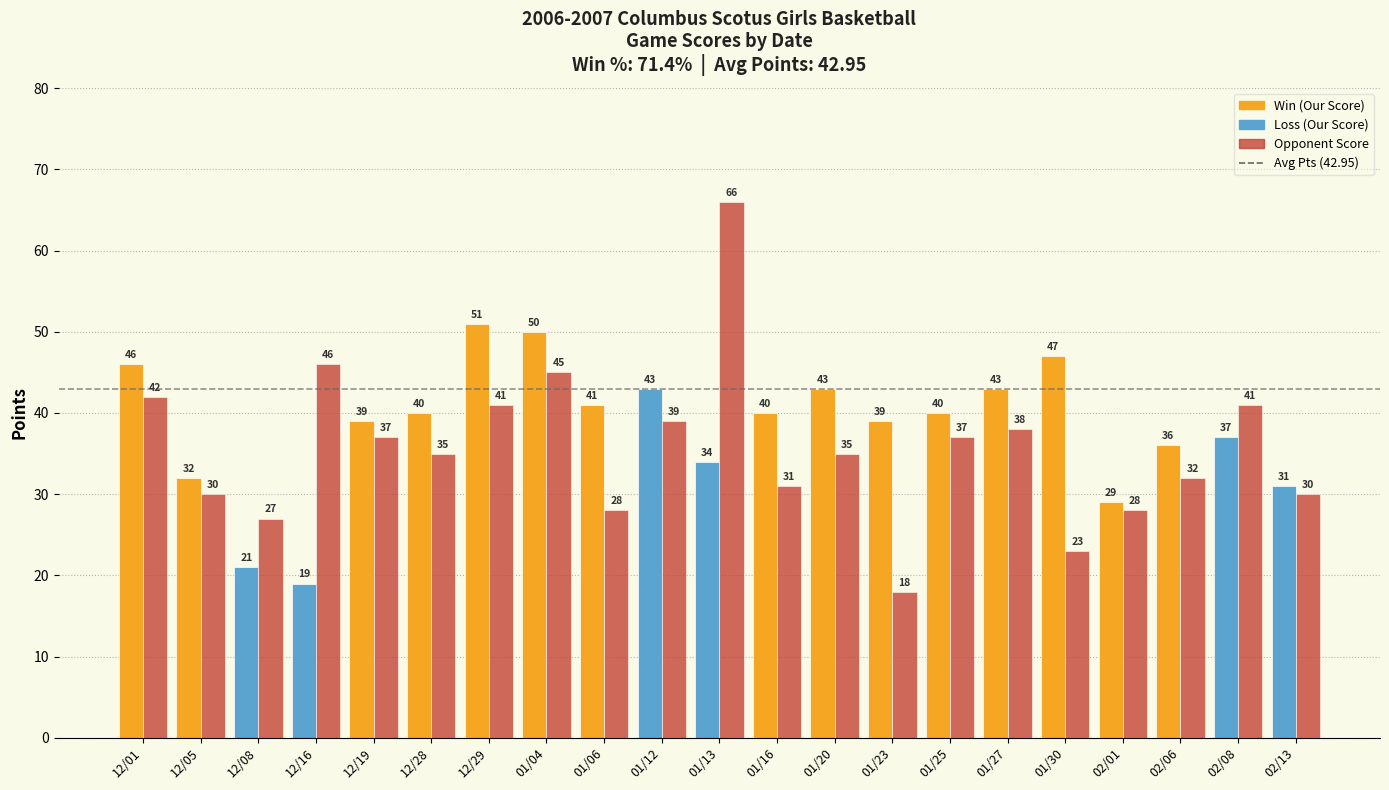

Count the number of data series in this chart.

2